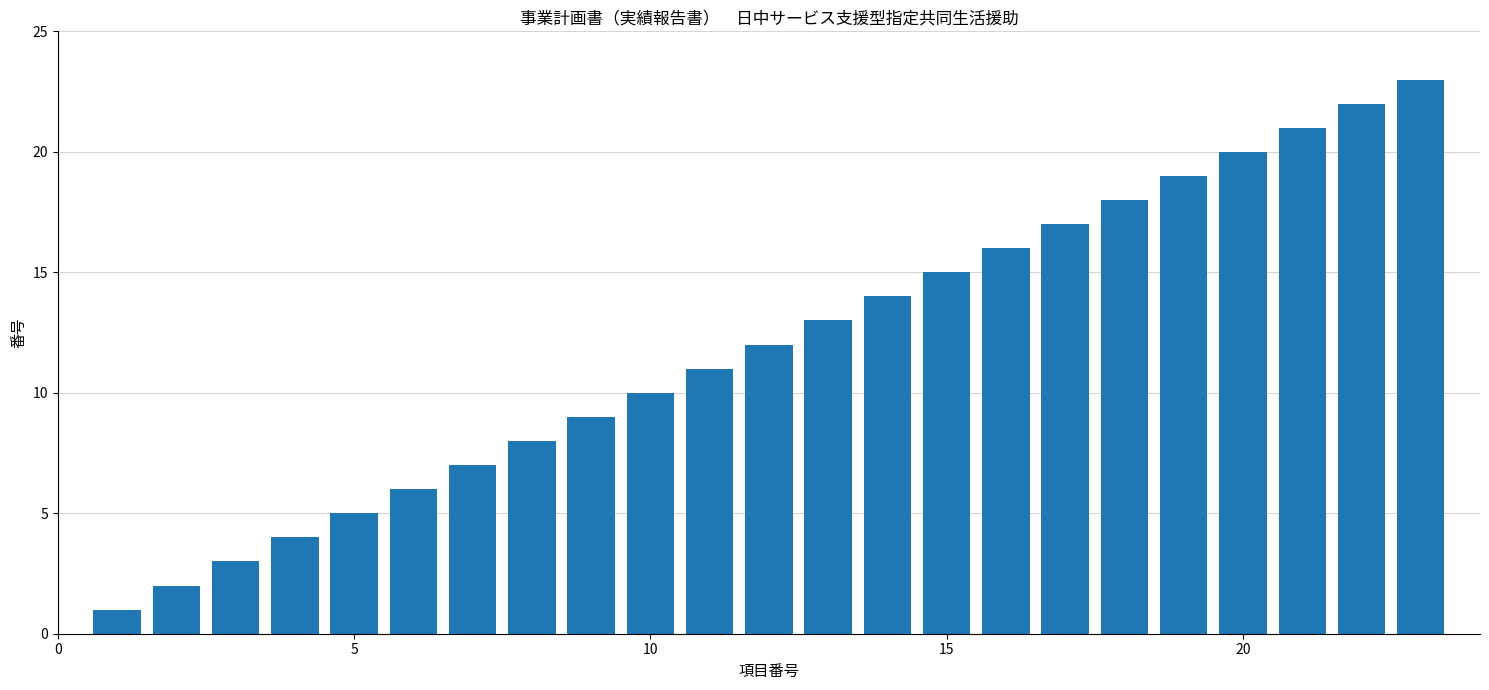

How many values are below 12?

11